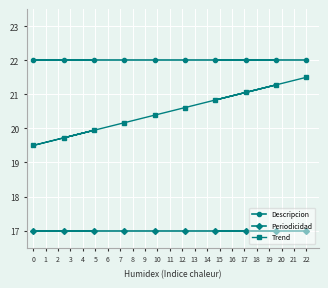

Which series has the widest spread of values?

Trend